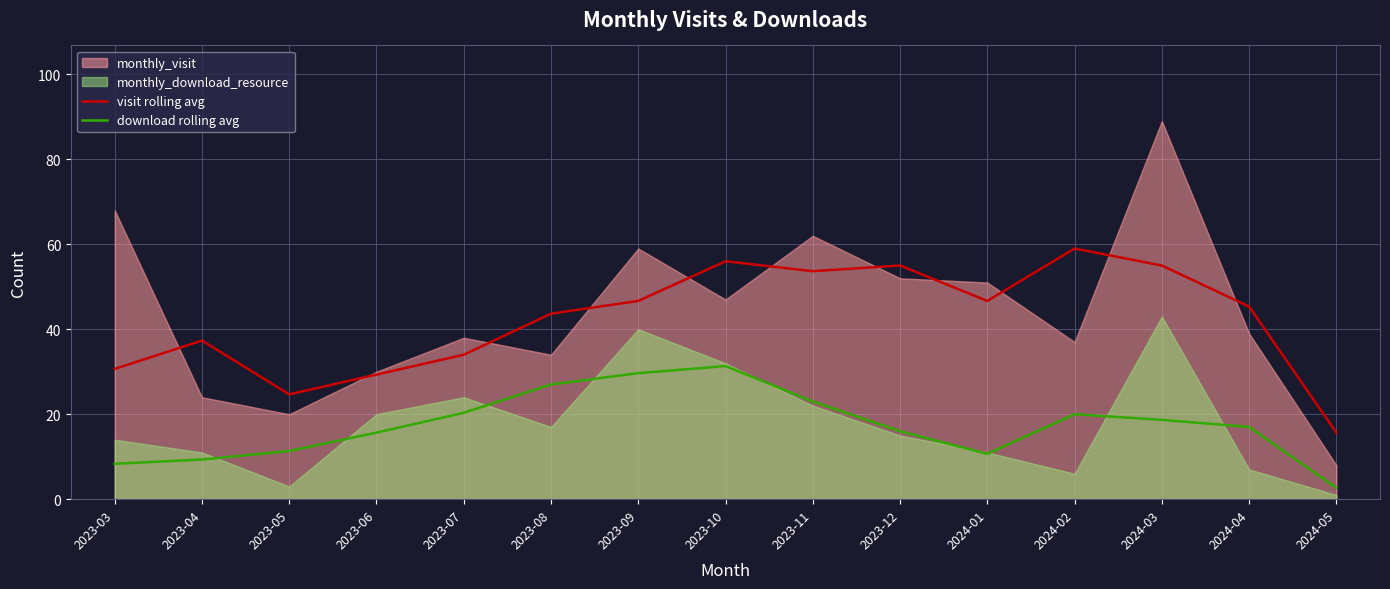

Which label corresponds to the smallest value in the chart?

2024-05